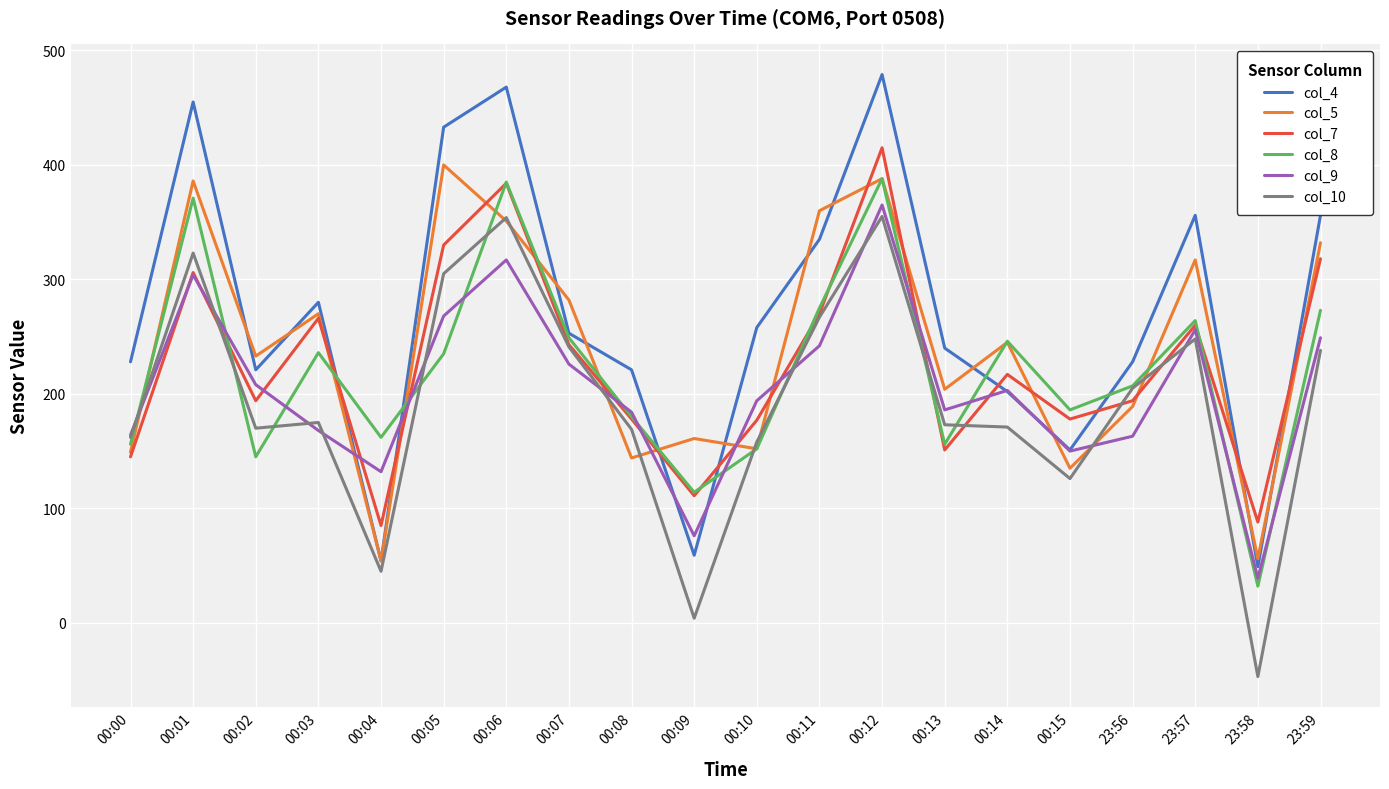

In col_8, how many points are higher than both neighbors (excluding endpoints)?

6